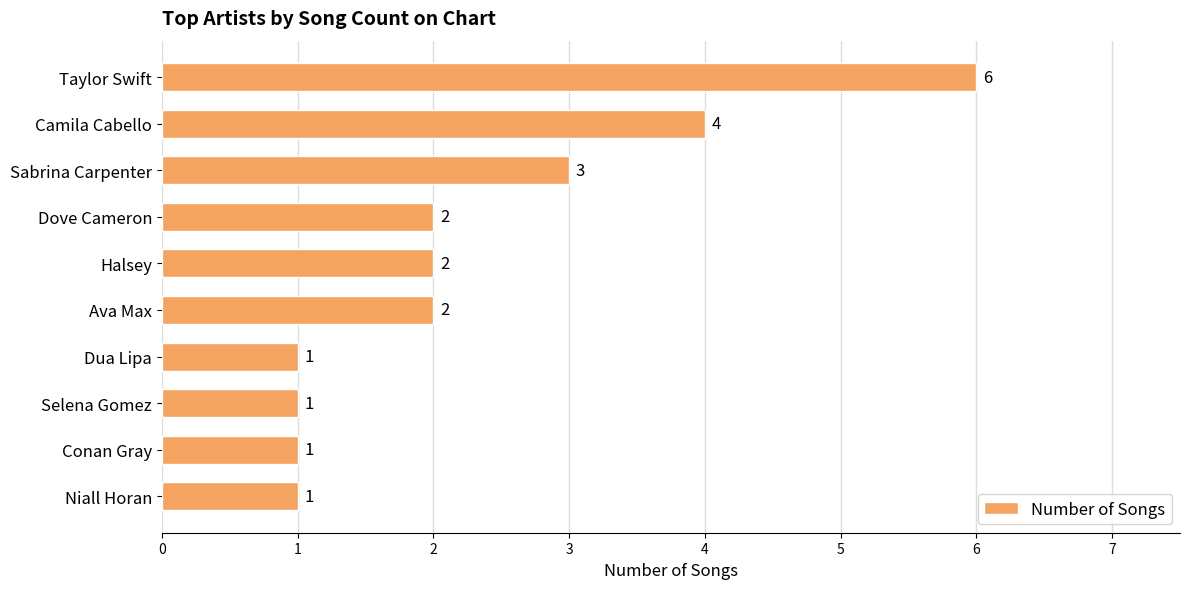

What is the sum of the values at Selena Gomez and Taylor Swift?

7